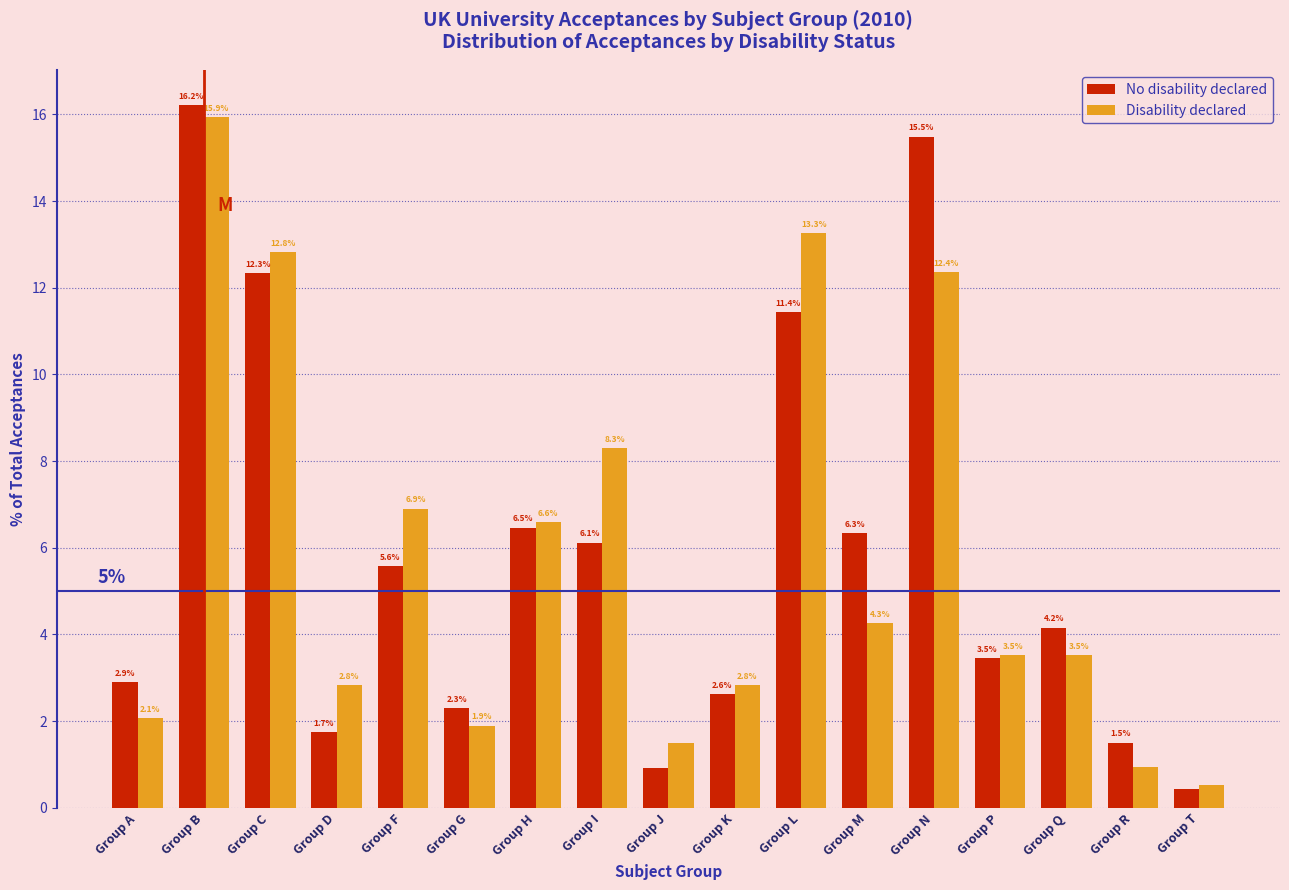

Is the value of No disability declared at Group C greater than the value of Disability declared at Group K?

Yes